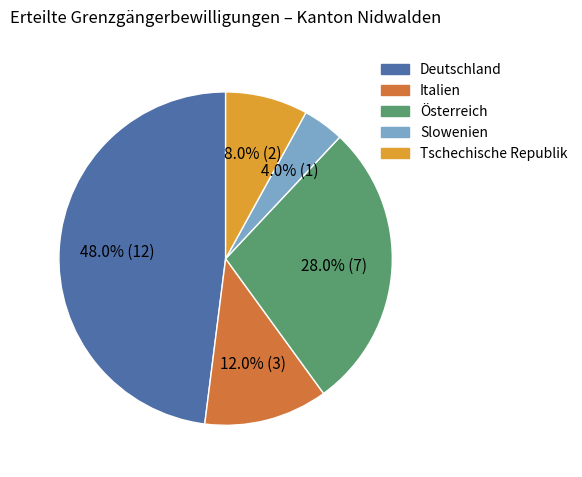

Rank the categories by value from lowest to highest.

Slowenien, Tschechische Republik, Italien, Österreich, Deutschland